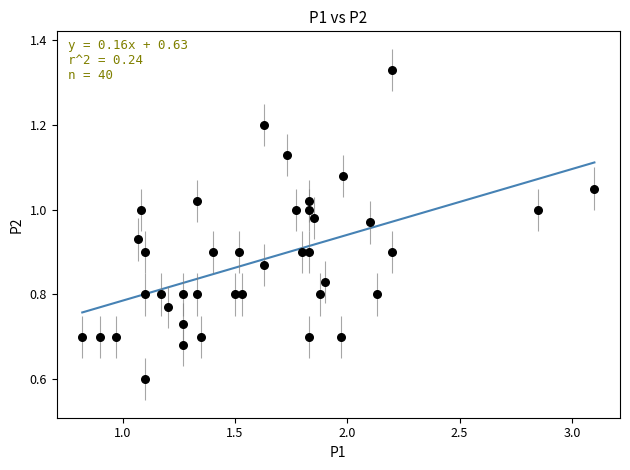

What is the range of X values (max minus min)?

2.3